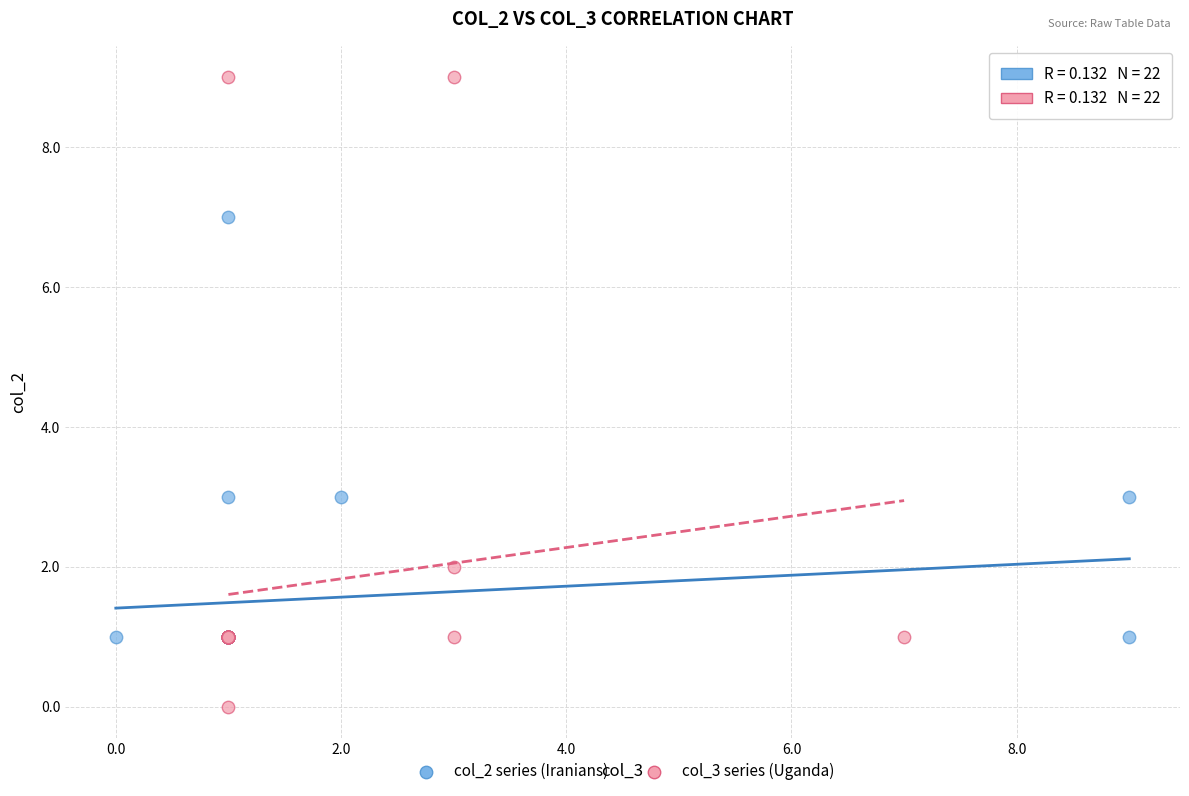

Which series reaches the maximum Y coordinate?

col_3 series (Uganda)